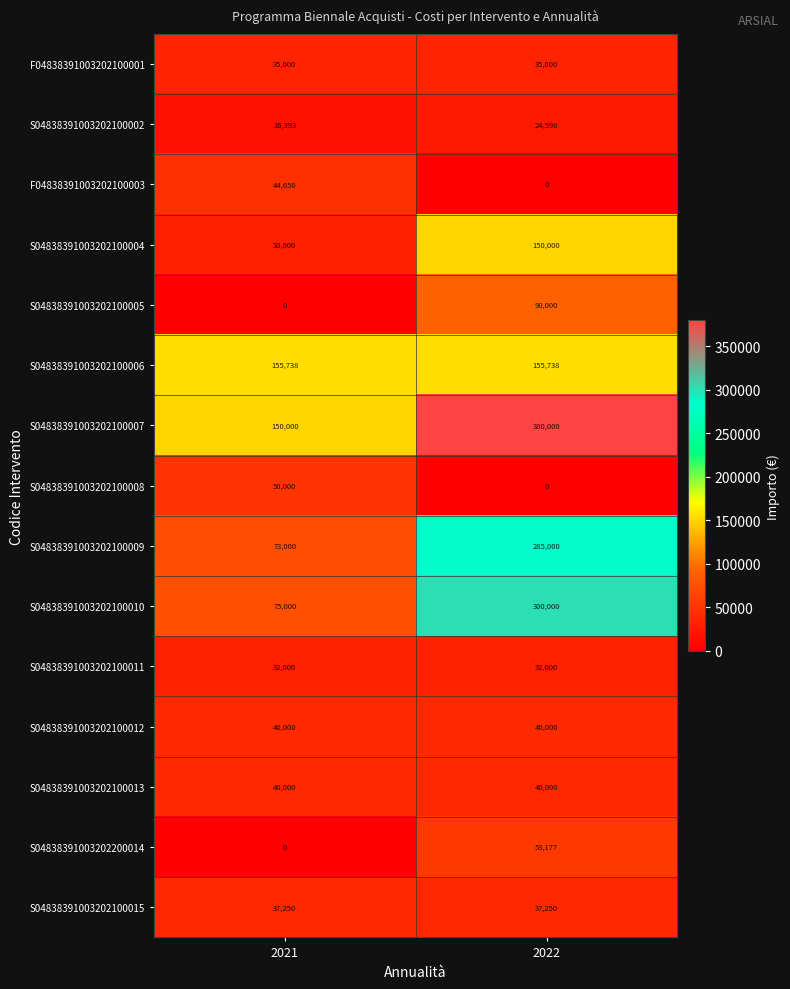

At how many categories does at least one series exceed 174279?

1